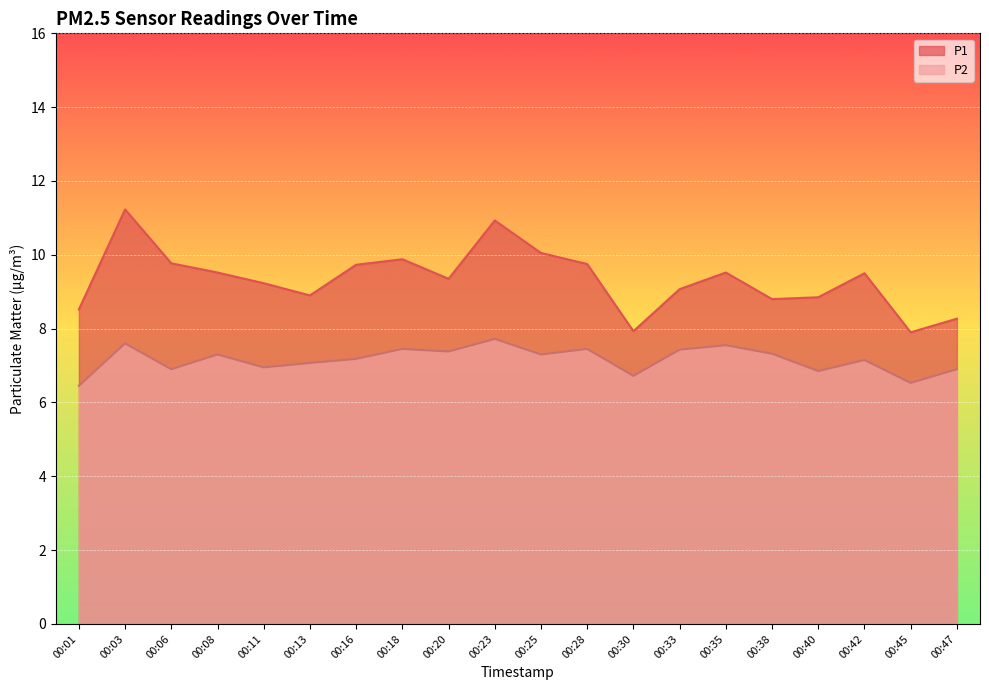

What are all the series names shown in the legend?

P1, P2